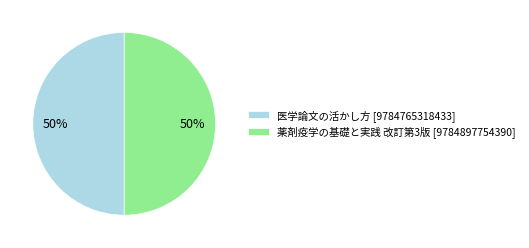

Count the number of slices in the pie.

2